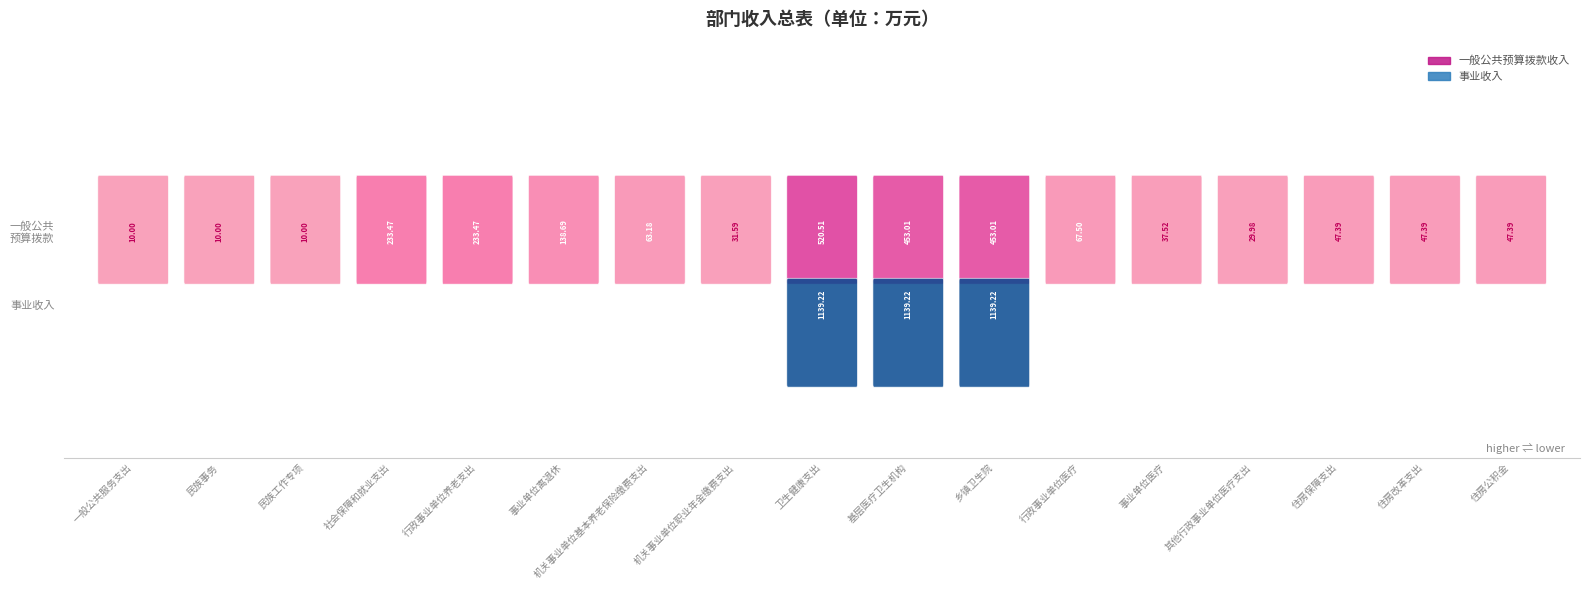

The value of 事业收入 at 民族工作专项 is 361.2. True or false?

False